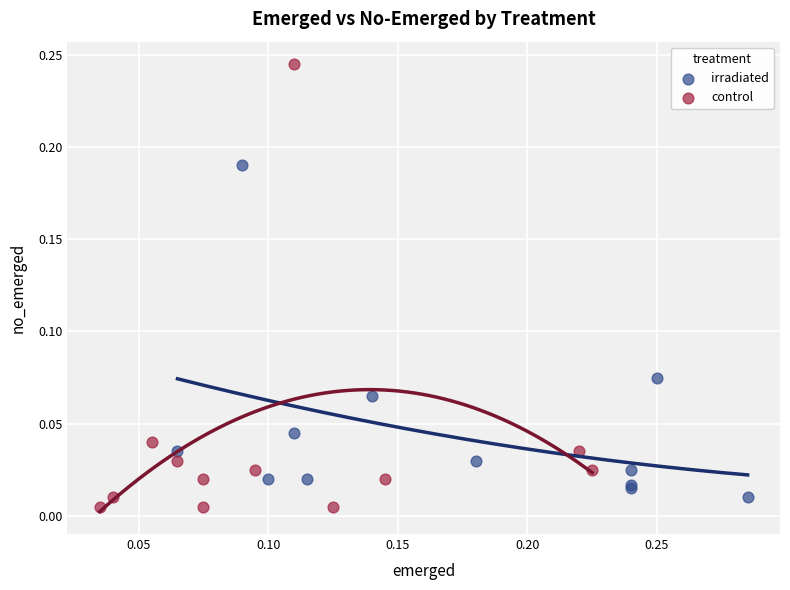

Which series has the largest Y range (max minus min)?

control